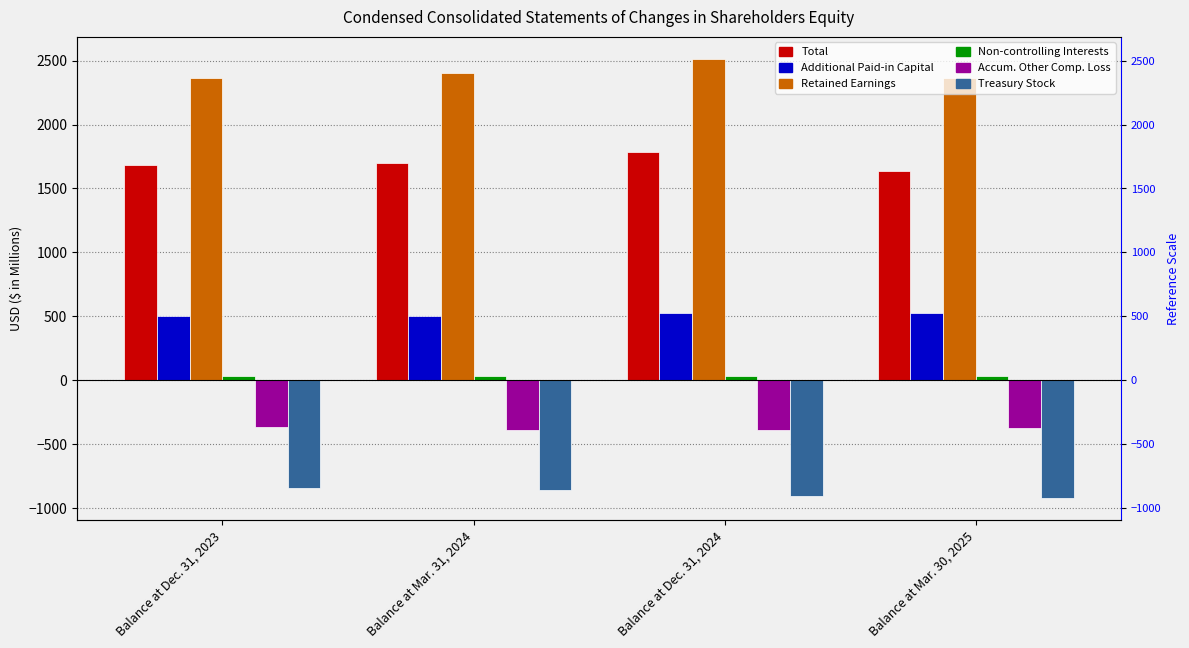

What is the average value of the Retained Earnings series?

2411.5